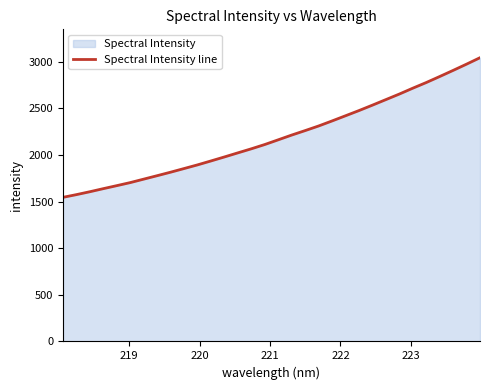

What is the average value?

2194.3